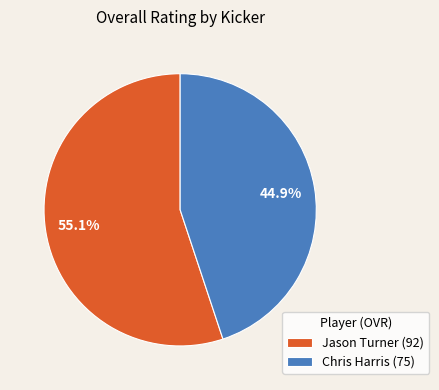

The Chris Harris slice represents 45% of the pie. True or false?

True